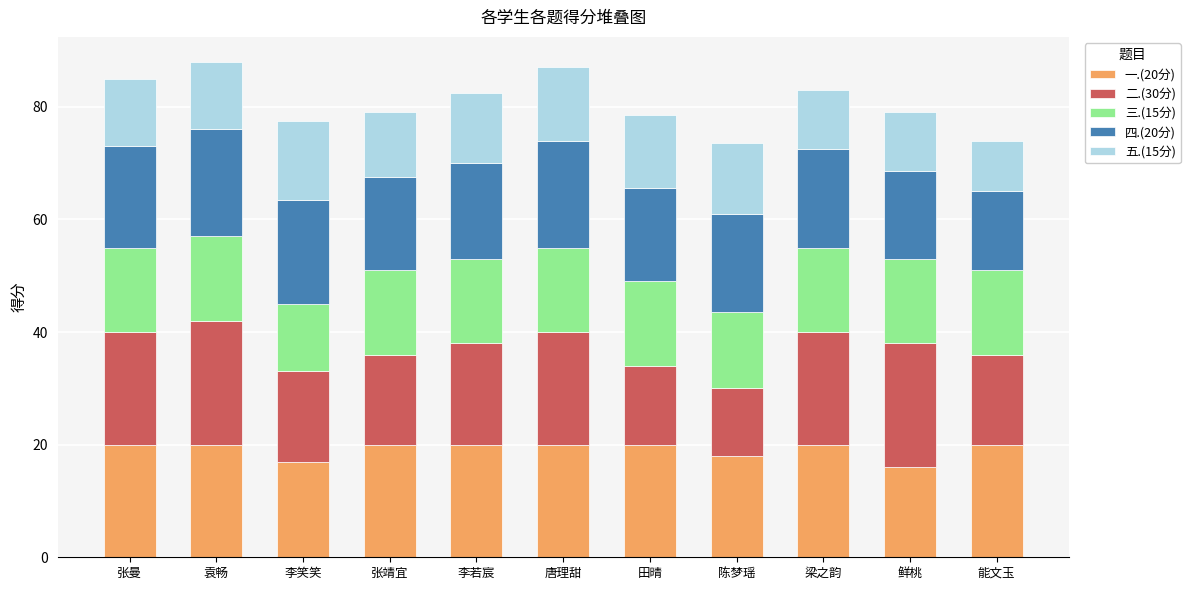

Are the bars horizontal?

No